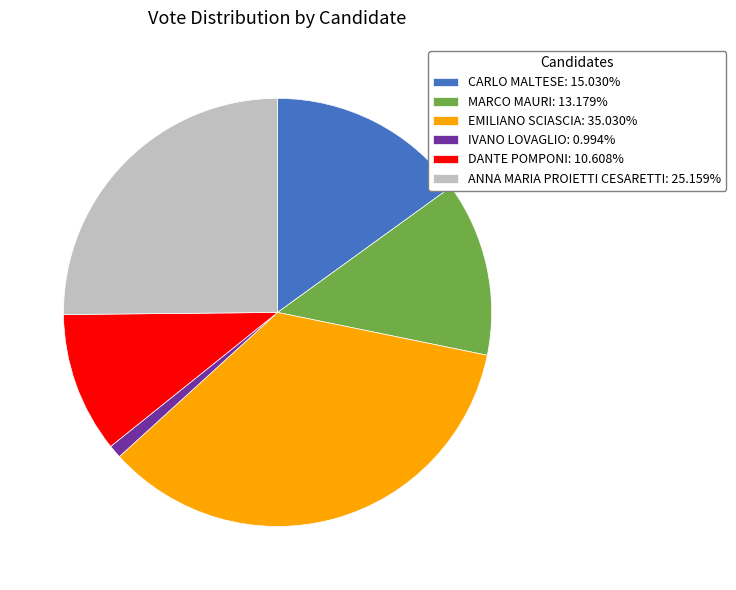

Does any single category account for the majority?

No